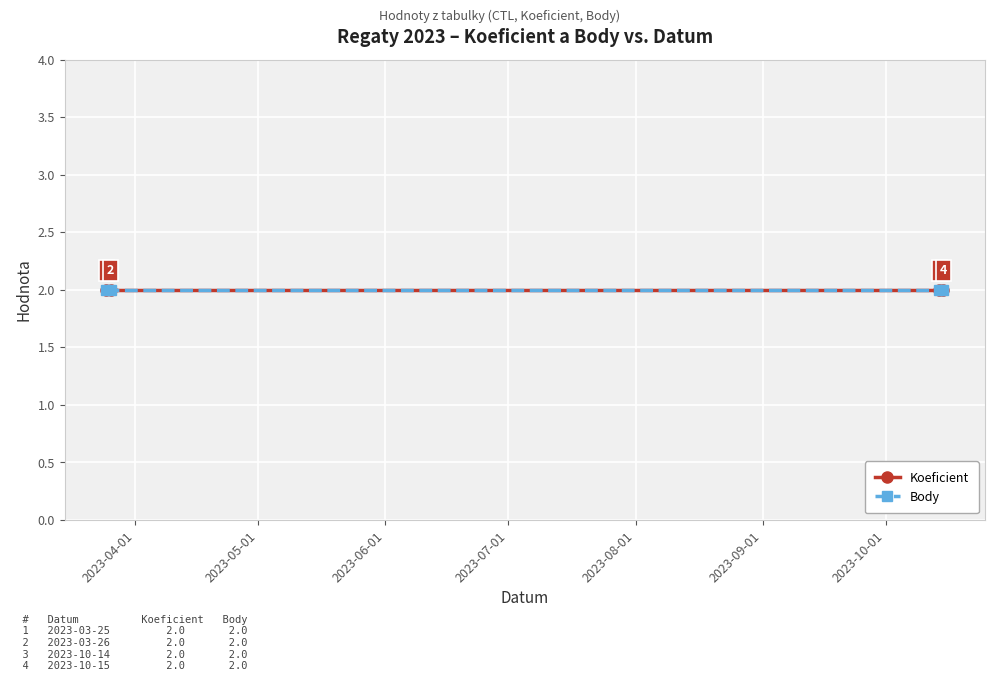

The Koeficient series shows 3 at 2023-03-26. True or false?

False